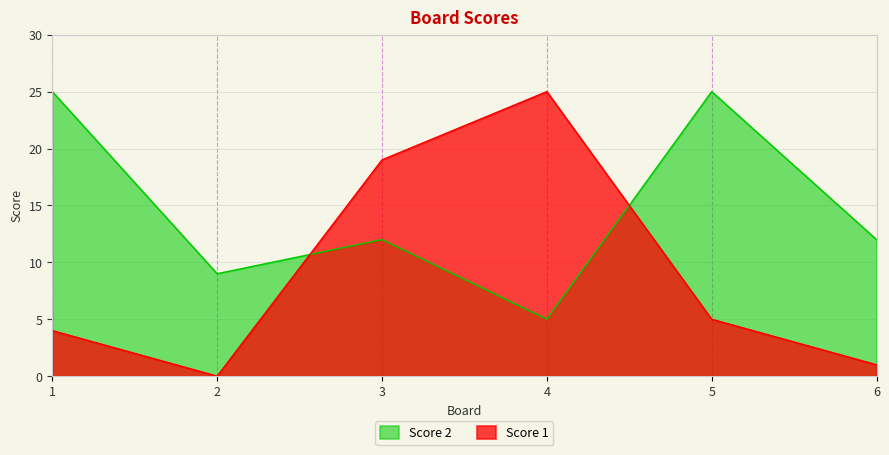

Which category has the lowest value in the Score 1 series?

2